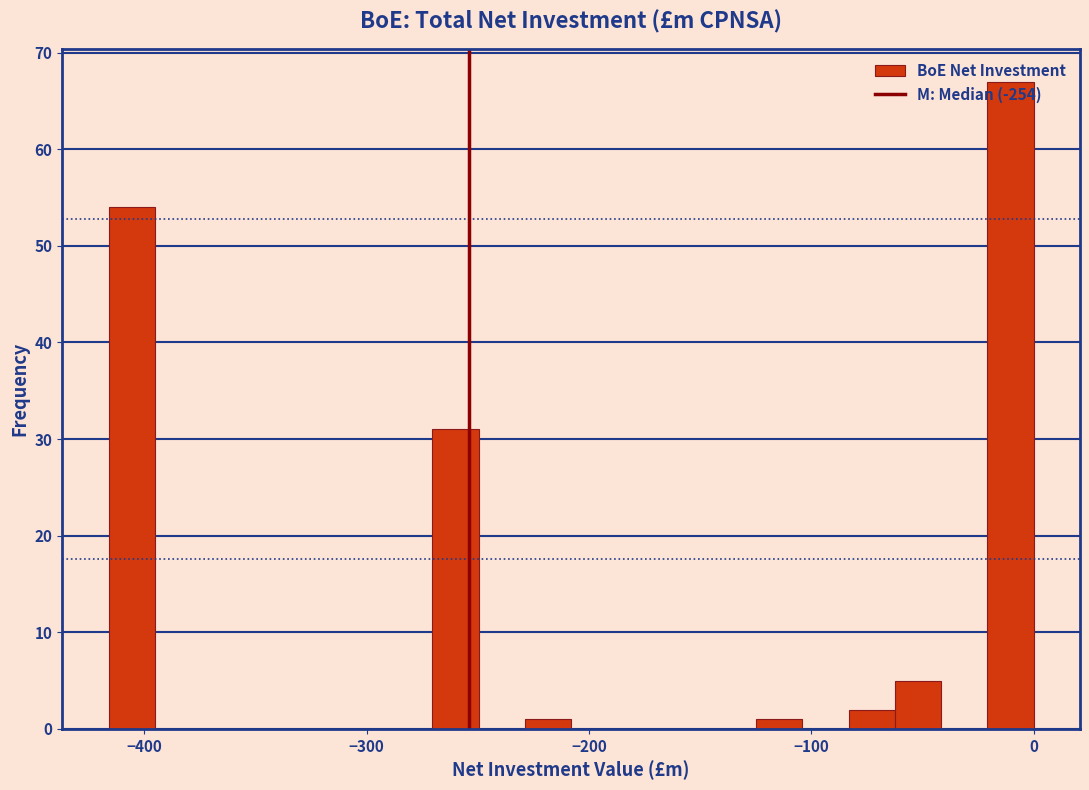

Read against the x-axis, roughly where is the centre of the tallest bar?

-10